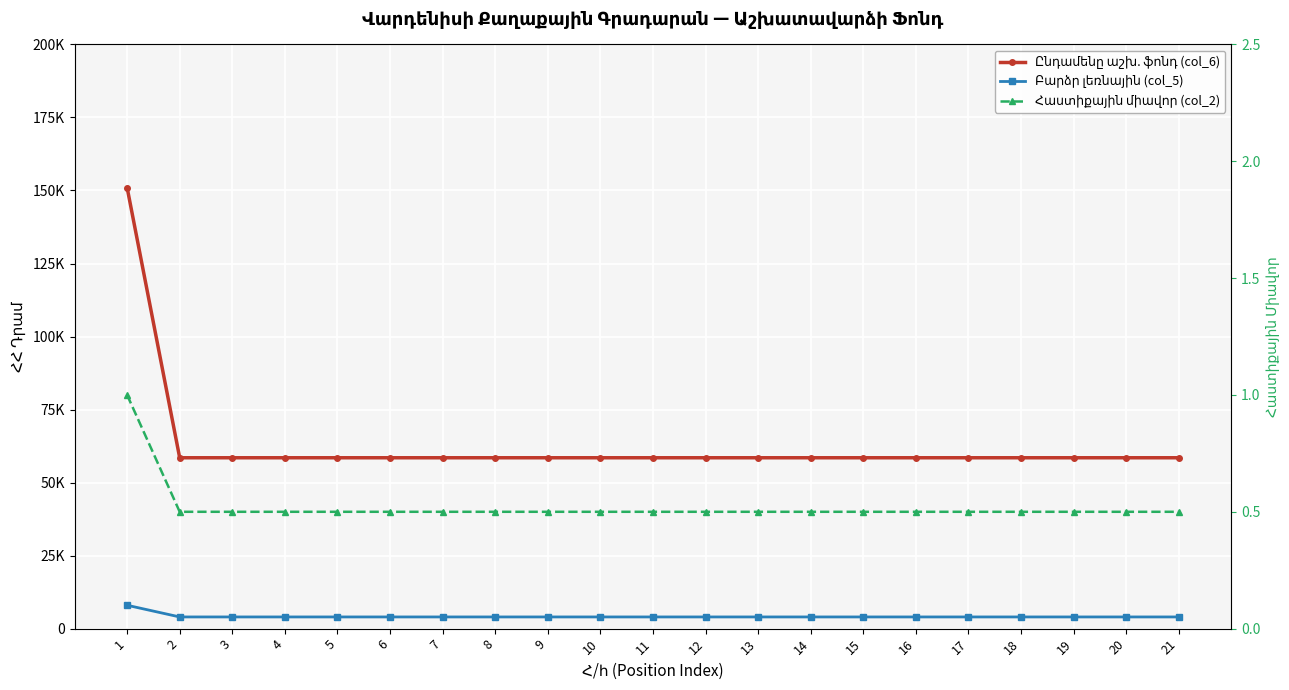

What is the sum of all Հաստիքային միավոր (col_2) values?

11.0